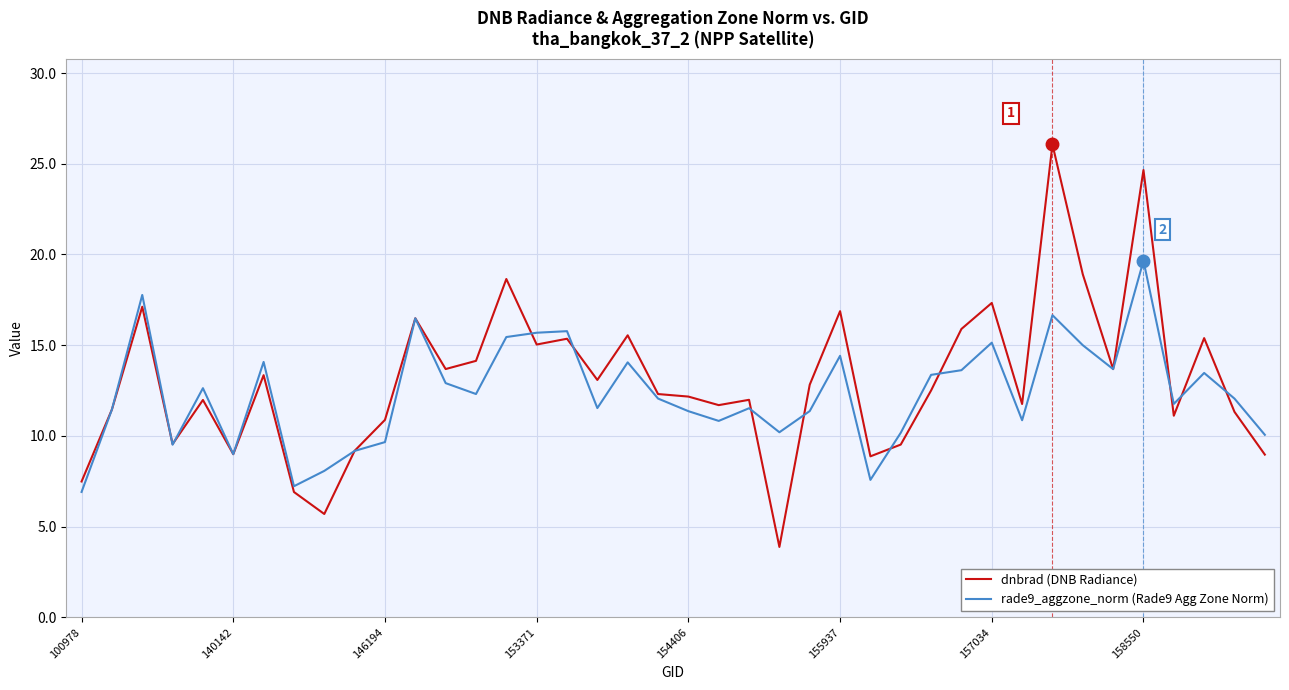

What is the sum of all rade9_aggzone_norm (Rade9 Agg Zone Norm) values?

494.5